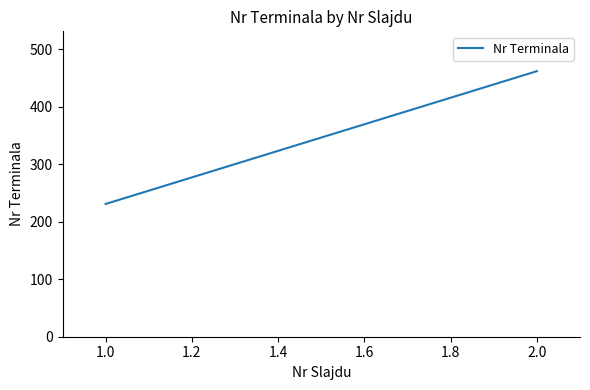

How many lines are shown in the chart?

1